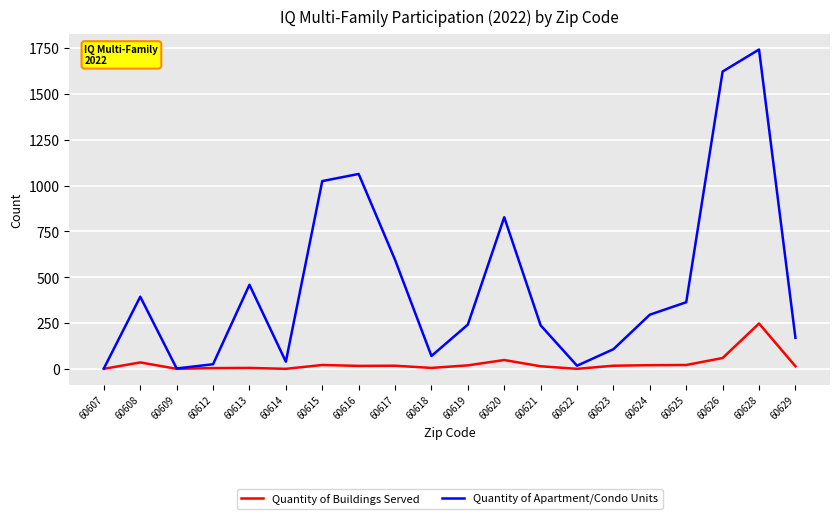

List the series in order of their overall mean, highest first.

Quantity of Apartment/Condo Units, Quantity of Buildings Served